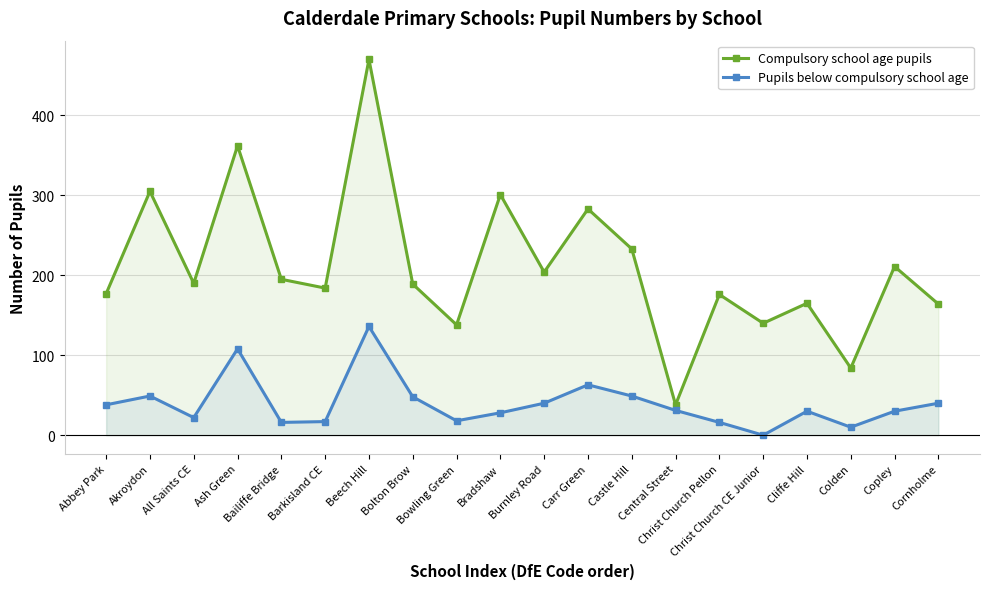

True or false: Pupils below compulsory school age and Compulsory school age pupils intersect in this chart.

False